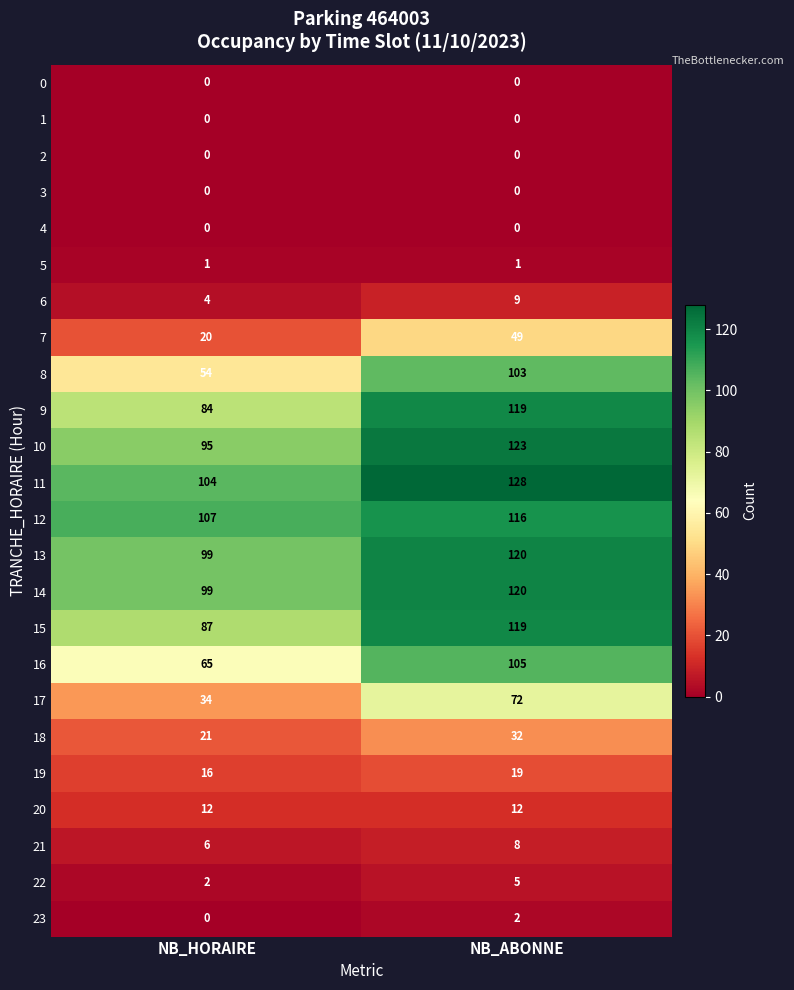

Which series has the widest spread of values?

8